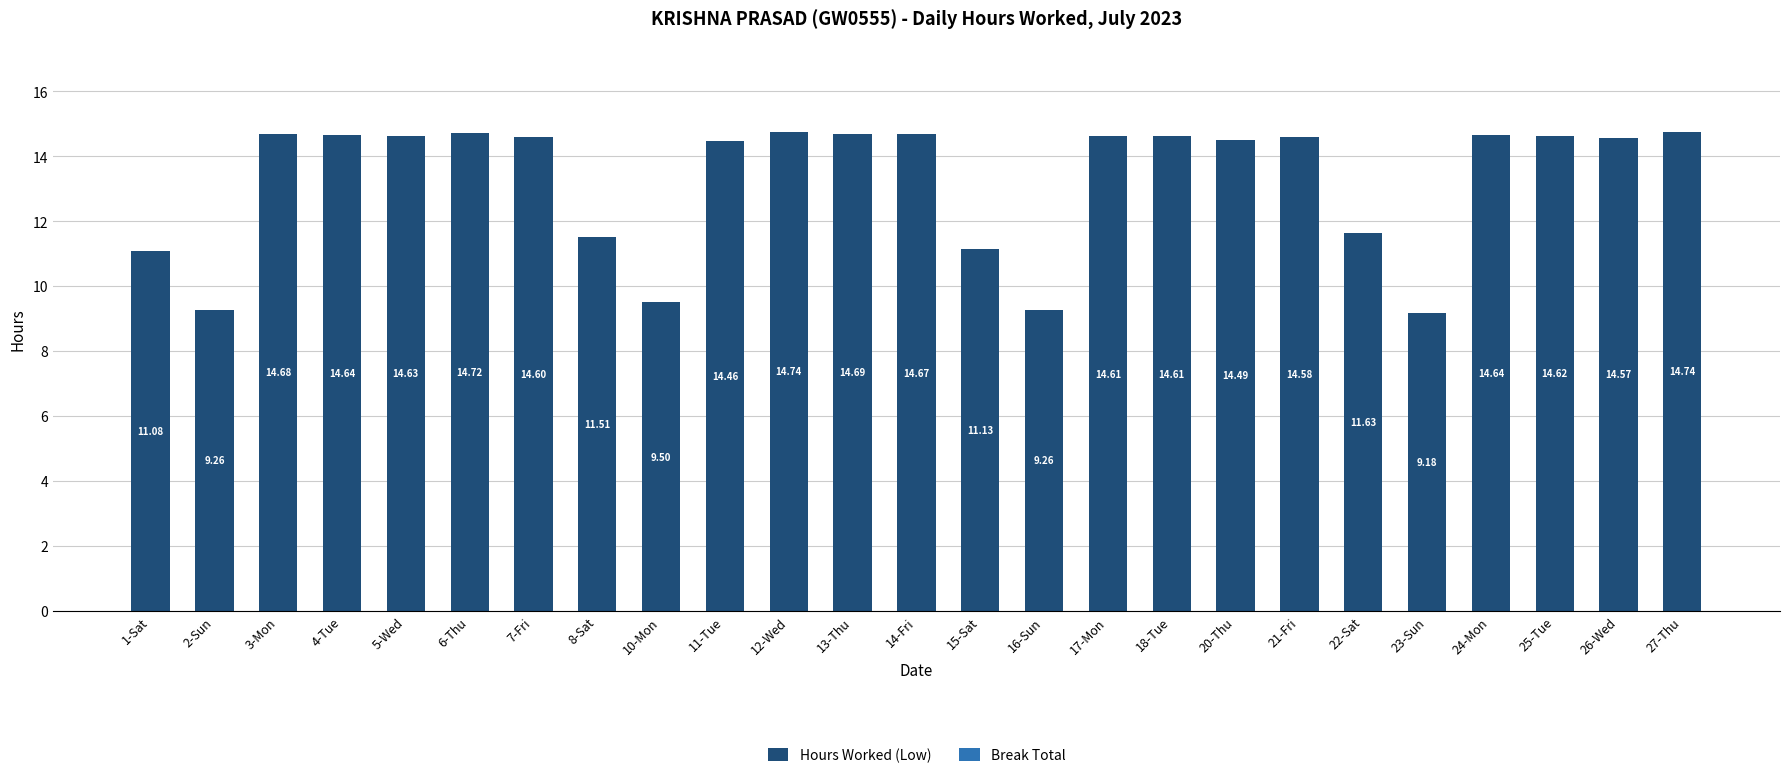

What is the average value?

13.2